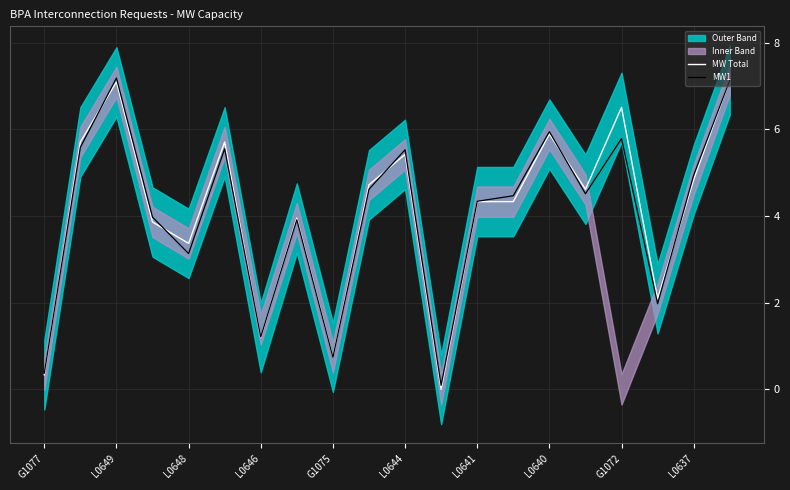

At which category does MW Total reach its first local peak?

L0649